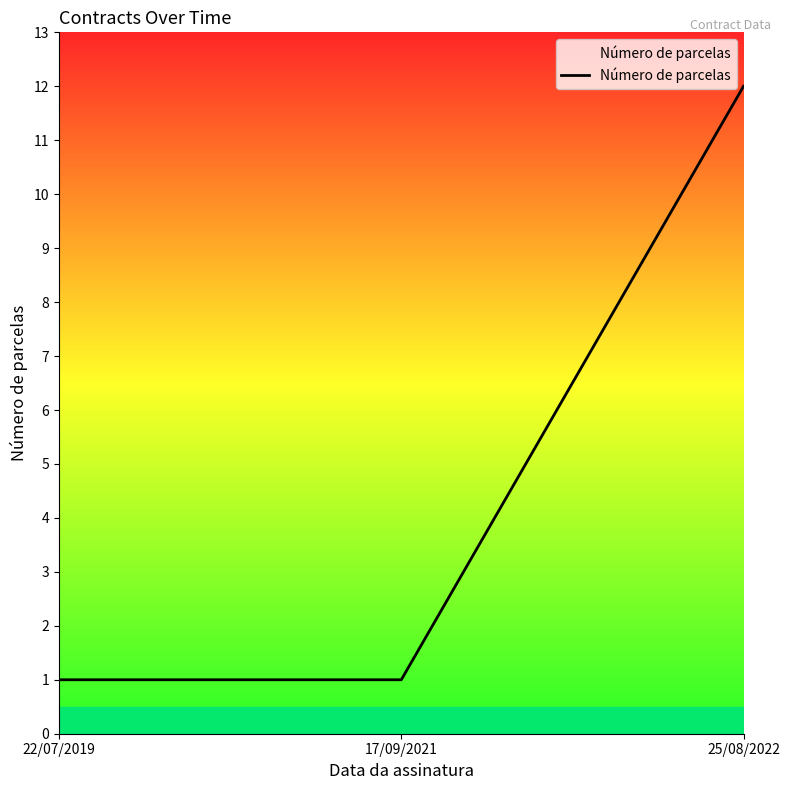

Reading right to left, extract all data points from this chart.

12	1	1